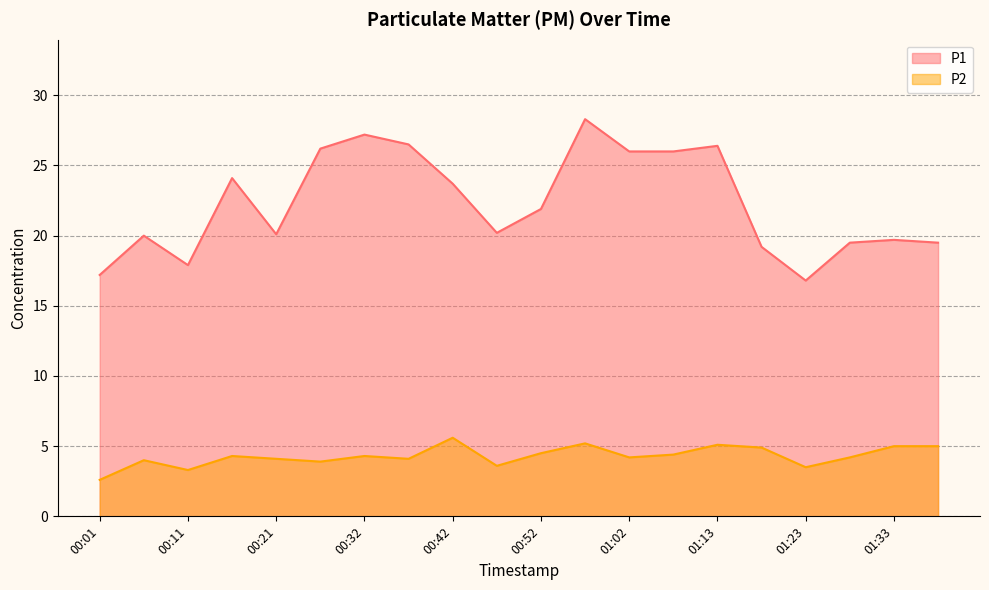

Rank the series by their average value, from highest to lowest.

P1, P2